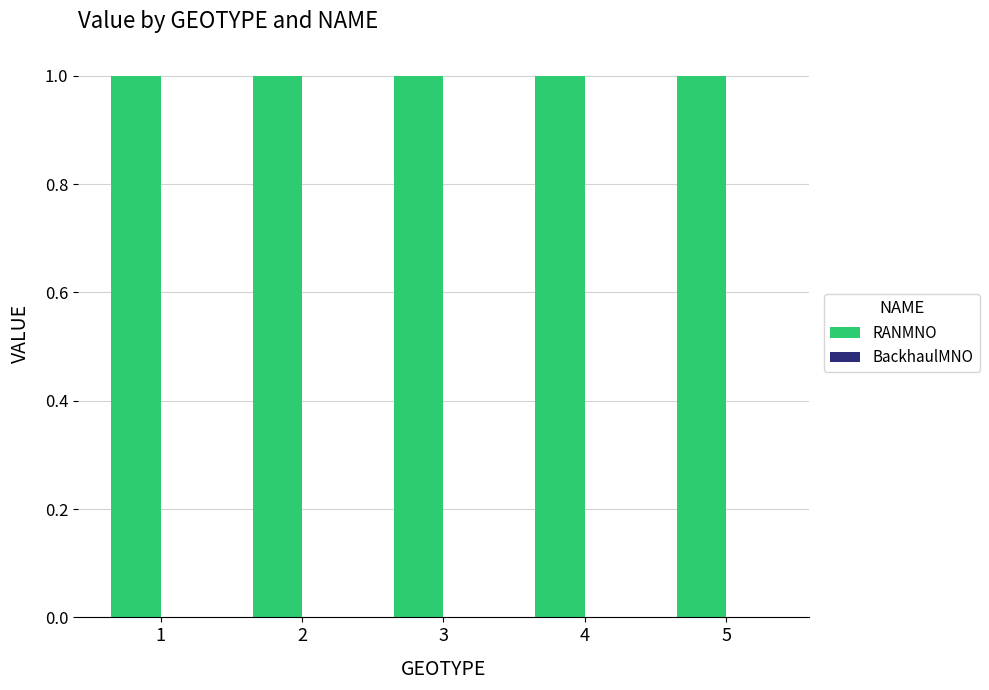

Which label corresponds to the smallest value in the chart?

1